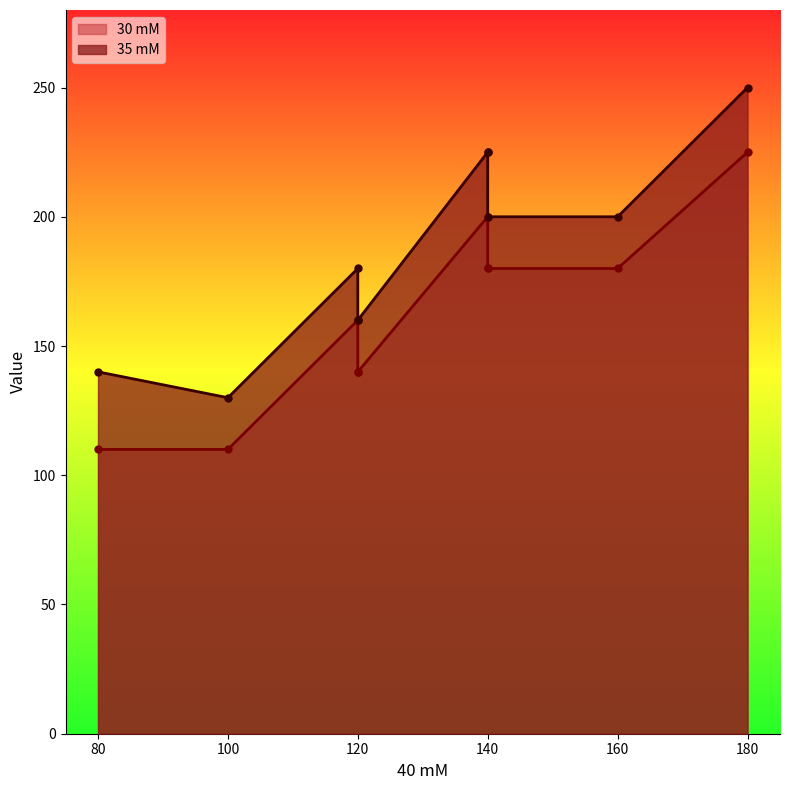

What is the lowest value of the 30 mM series?

130